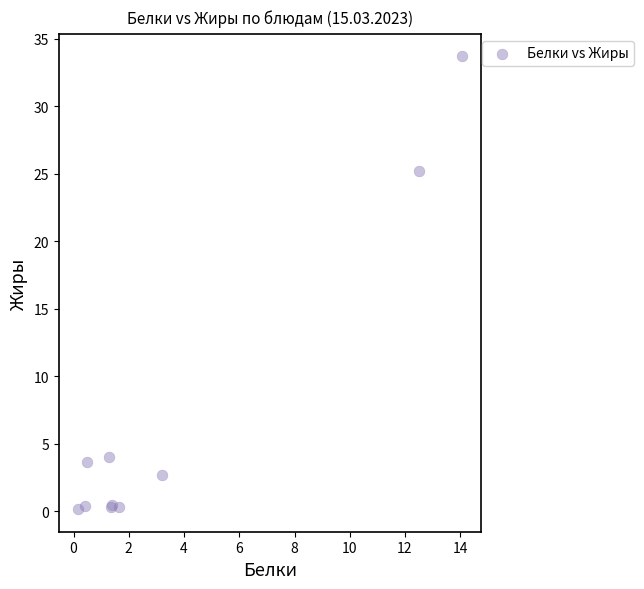

What Y value in the scatter plot is closest to 16?

25.2